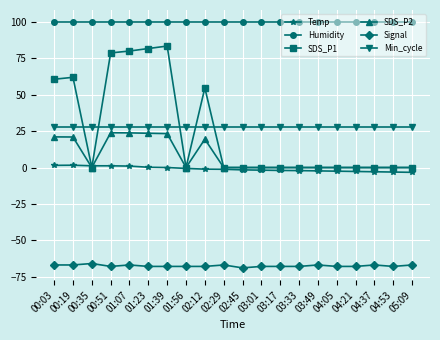

Count the number of data series in this chart.

6